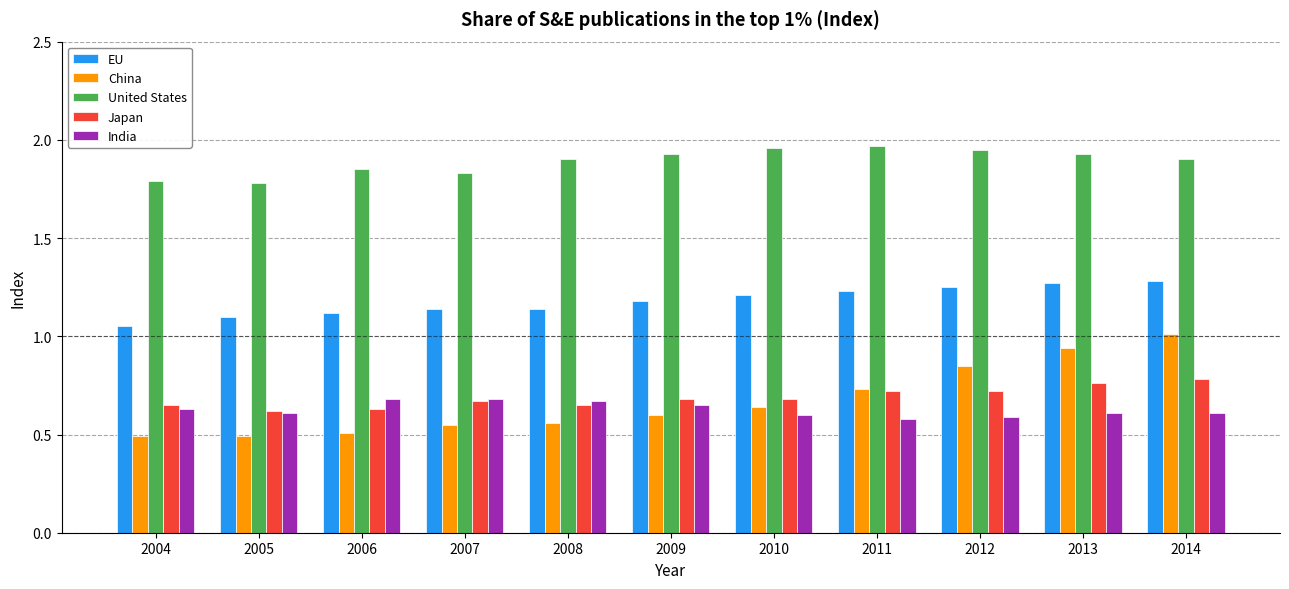

What is the sum of all Japan values?

7.6